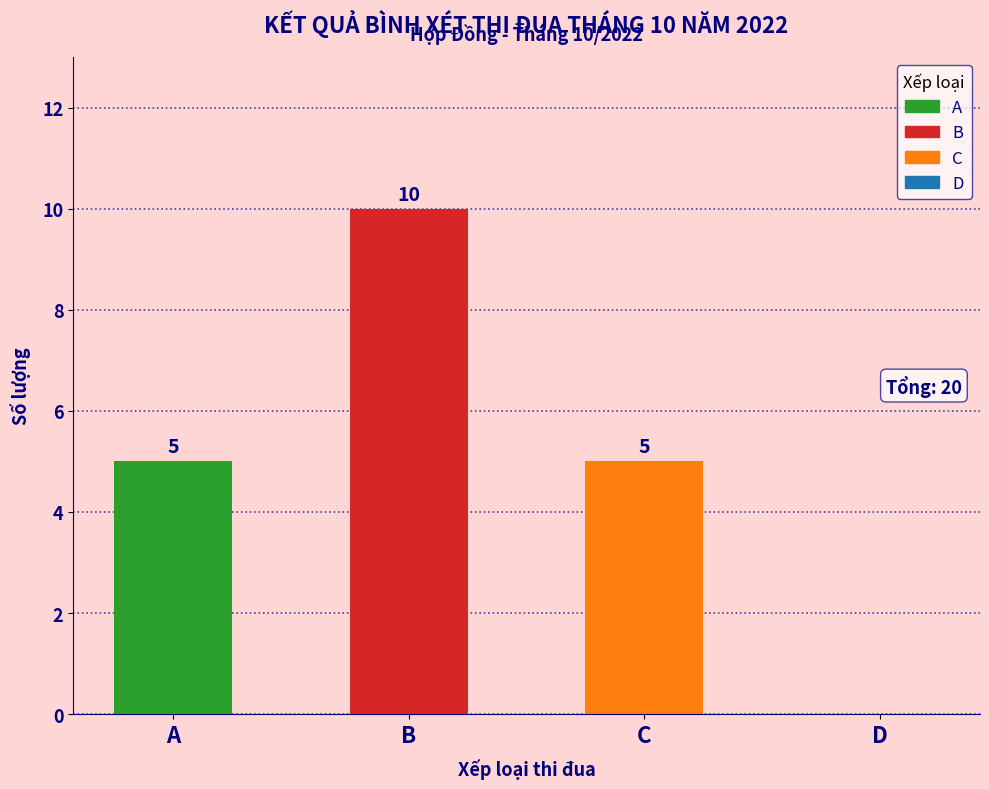

Reading right to left, extract all data points from this chart.

D=0	C=5	B=10	A=5